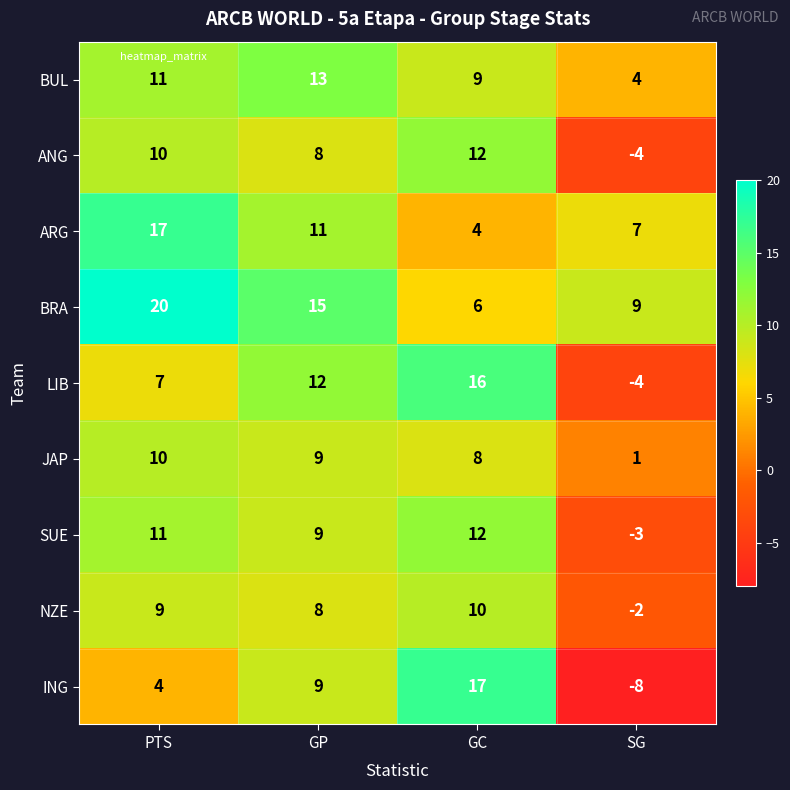

Where is BUL nearest to the value 8?

GC